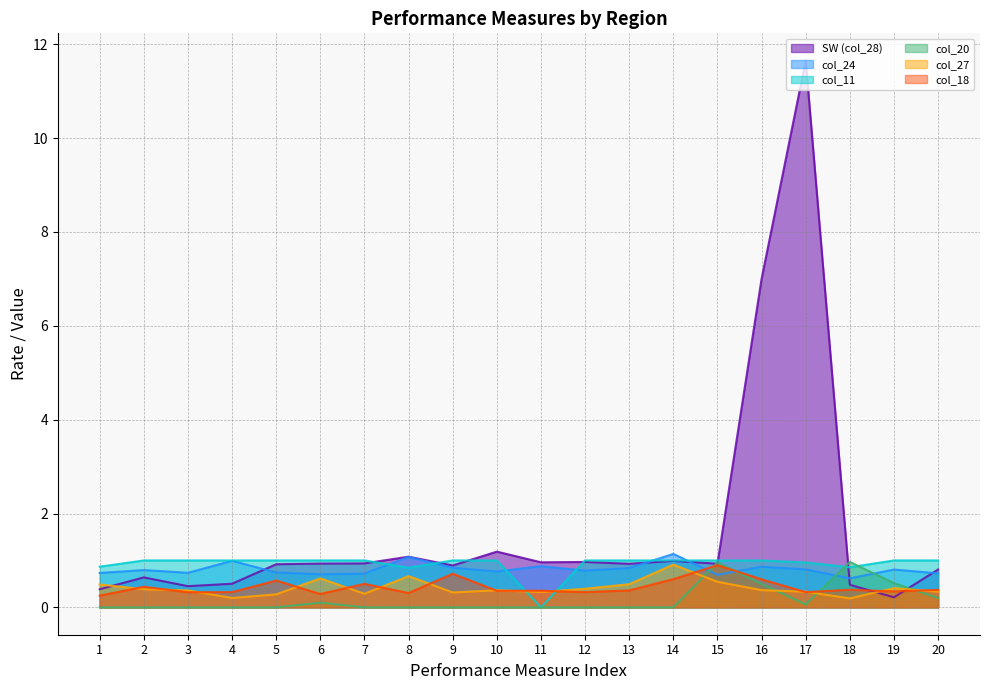

What is the maximum value shown in the chart?

11.6